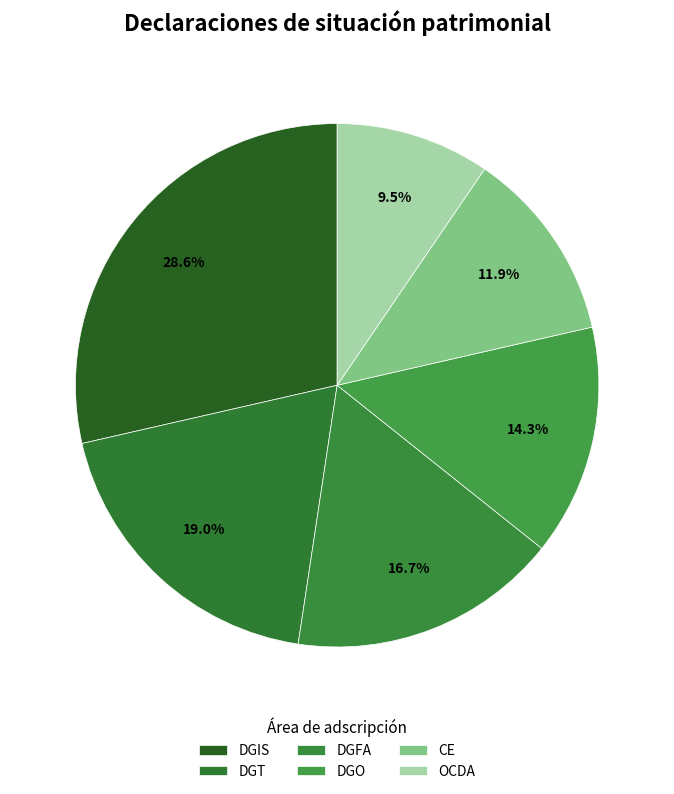

Count the number of slices in the pie.

6